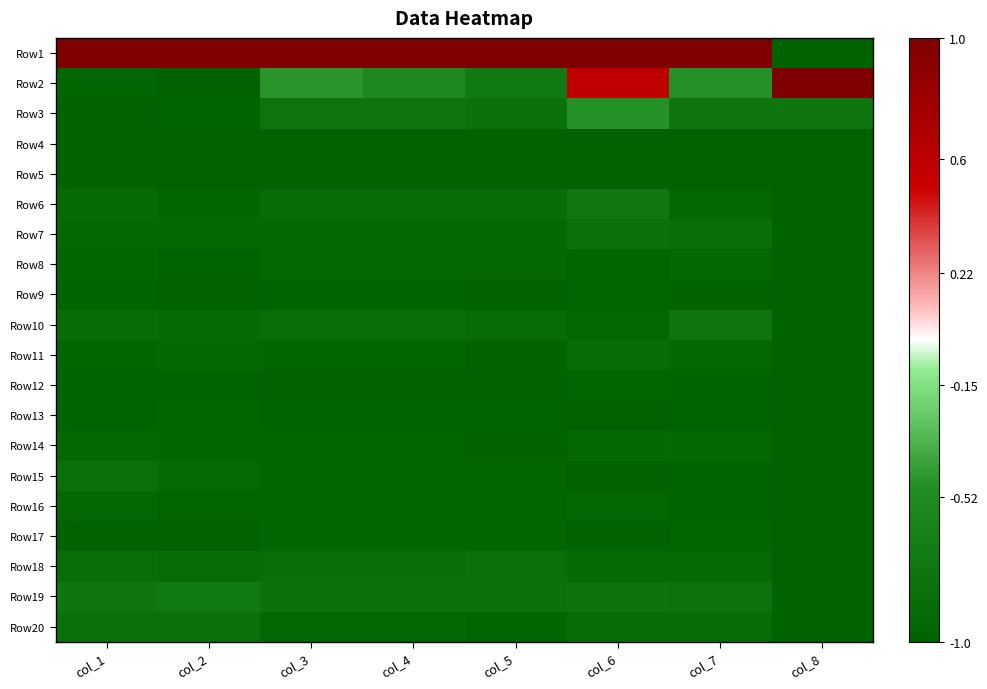

Reading left to right, list all the values displayed in this chart.

Row1: col_1=1.0	col_2=1.0	col_3=1.0	col_4=1.0	col_5=1.0	col_6=1.0	col_7=1.0	col_8=-1.0
Row2: col_1=-1.0	col_2=-1.0	col_3=-0.5	col_4=-0.5	col_5=-0.7	col_6=0.6	col_7=-0.5	col_8=1.0
Row3: col_1=-1.0	col_2=-1.0	col_3=-0.8	col_4=-0.8	col_5=-0.8	col_6=-0.5	col_7=-0.8	col_8=-0.8
Row4: col_1=-1.0	col_2=-1.0	col_3=-1.0	col_4=-1.0	col_5=-1.0	col_6=-1.0	col_7=-1.0	col_8=-1.0
Row5: col_1=-1.0	col_2=-1.0	col_3=-1.0	col_4=-1.0	col_5=-1.0	col_6=-1.0	col_7=-1.0	col_8=-1.0
Row6: col_1=-0.9	col_2=-1.0	col_3=-0.9	col_4=-0.9	col_5=-0.9	col_6=-0.8	col_7=-0.9	col_8=-1.0
Row7: col_1=-0.9	col_2=-0.9	col_3=-0.9	col_4=-0.9	col_5=-1.0	col_6=-0.8	col_7=-0.9	col_8=-1.0
Row8: col_1=-1.0	col_2=-1.0	col_3=-1.0	col_4=-1.0	col_5=-1.0	col_6=-1.0	col_7=-0.9	col_8=-1.0
Row9: col_1=-1.0	col_2=-1.0	col_3=-1.0	col_4=-1.0	col_5=-1.0	col_6=-1.0	col_7=-1.0	col_8=-1.0
Row10: col_1=-0.9	col_2=-0.9	col_3=-0.9	col_4=-0.9	col_5=-0.9	col_6=-1.0	col_7=-0.8	col_8=-1.0
Row11: col_1=-1.0	col_2=-0.9	col_3=-1.0	col_4=-1.0	col_5=-1.0	col_6=-0.9	col_7=-0.9	col_8=-1.0
Row12: col_1=-1.0	col_2=-1.0	col_3=-1.0	col_4=-1.0	col_5=-1.0	col_6=-1.0	col_7=-1.0	col_8=-1.0
Row13: col_1=-1.0	col_2=-1.0	col_3=-1.0	col_4=-1.0	col_5=-1.0	col_6=-1.0	col_7=-1.0	col_8=-1.0
Row14: col_1=-0.9	col_2=-1.0	col_3=-1.0	col_4=-1.0	col_5=-1.0	col_6=-0.9	col_7=-0.9	col_8=-1.0
Row15: col_1=-0.8	col_2=-0.9	col_3=-1.0	col_4=-1.0	col_5=-1.0	col_6=-1.0	col_7=-1.0	col_8=-1.0
Row16: col_1=-0.9	col_2=-1.0	col_3=-1.0	col_4=-1.0	col_5=-1.0	col_6=-1.0	col_7=-1.0	col_8=-1.0
Row17: col_1=-1.0	col_2=-1.0	col_3=-1.0	col_4=-1.0	col_5=-1.0	col_6=-1.0	col_7=-1.0	col_8=-1.0
Row18: col_1=-0.9	col_2=-0.9	col_3=-0.9	col_4=-0.9	col_5=-0.8	col_6=-0.9	col_7=-0.9	col_8=-1.0
Row19: col_1=-0.8	col_2=-0.7	col_3=-0.8	col_4=-0.8	col_5=-0.8	col_6=-0.8	col_7=-0.8	col_8=-1.0
Row20: col_1=-0.8	col_2=-0.8	col_3=-0.9	col_4=-0.9	col_5=-1.0	col_6=-0.9	col_7=-0.9	col_8=-1.0